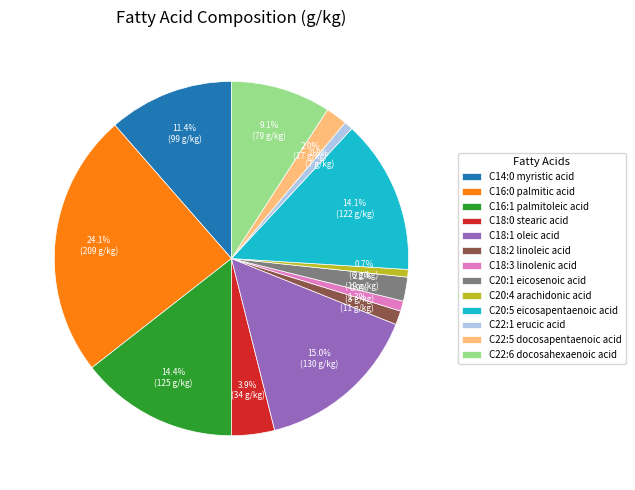

Which has a higher value, C18:2 linoleic acid or C18:0 stearic acid?

C18:0 stearic acid